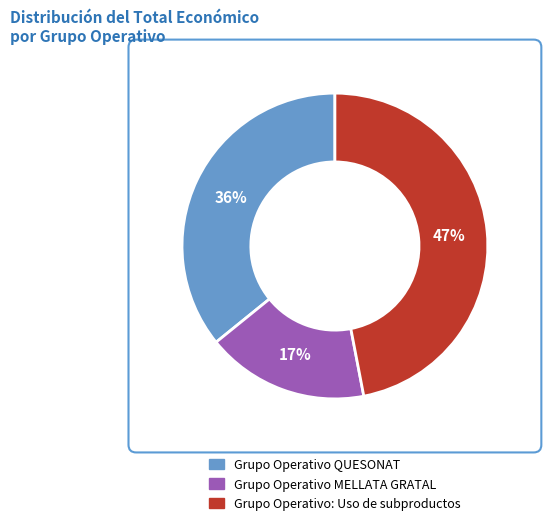

Does Grupo Operativo QUESONAT account for over 50% of the chart?

No